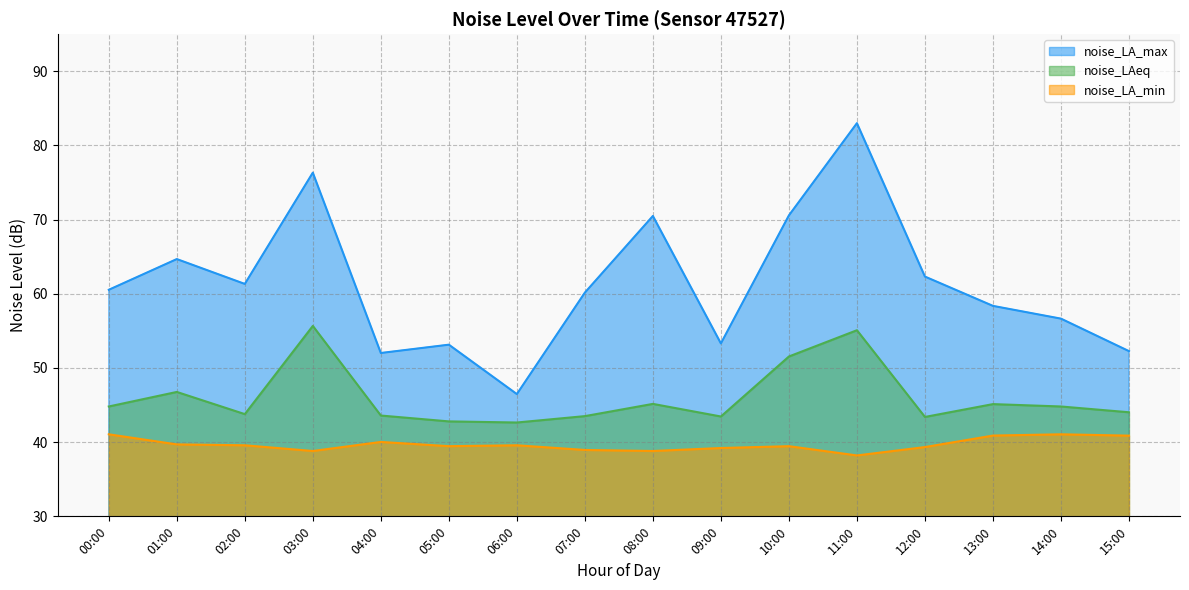

Reading left to right, what are all the values shown in this chart?

noise_LA_max: 00:00=60.5	01:00=64.7	02:00=61.3	03:00=76.3	04:00=52.0	05:00=53.1	06:00=46.5	07:00=60.2	08:00=70.5	09:00=53.3	10:00=70.6	11:00=83.0	12:00=62.3	13:00=58.4	14:00=56.6	15:00=52.3
noise_LAeq: 00:00=44.8	01:00=46.8	02:00=43.8	03:00=55.7	04:00=43.6	05:00=42.8	06:00=42.6	07:00=43.5	08:00=45.2	09:00=43.5	10:00=51.5	11:00=55.1	12:00=43.4	13:00=45.1	14:00=44.8	15:00=44.0
noise_LA_min: 00:00=41.1	01:00=39.7	02:00=39.6	03:00=38.8	04:00=40.0	05:00=39.5	06:00=39.6	07:00=39.0	08:00=38.8	09:00=39.2	10:00=39.5	11:00=38.2	12:00=39.3	13:00=40.9	14:00=41.1	15:00=40.9